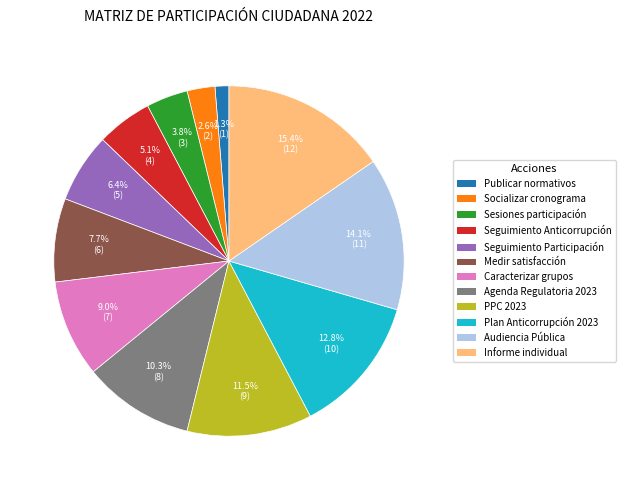

To the nearest percent, what is the average slice percentage?

8%